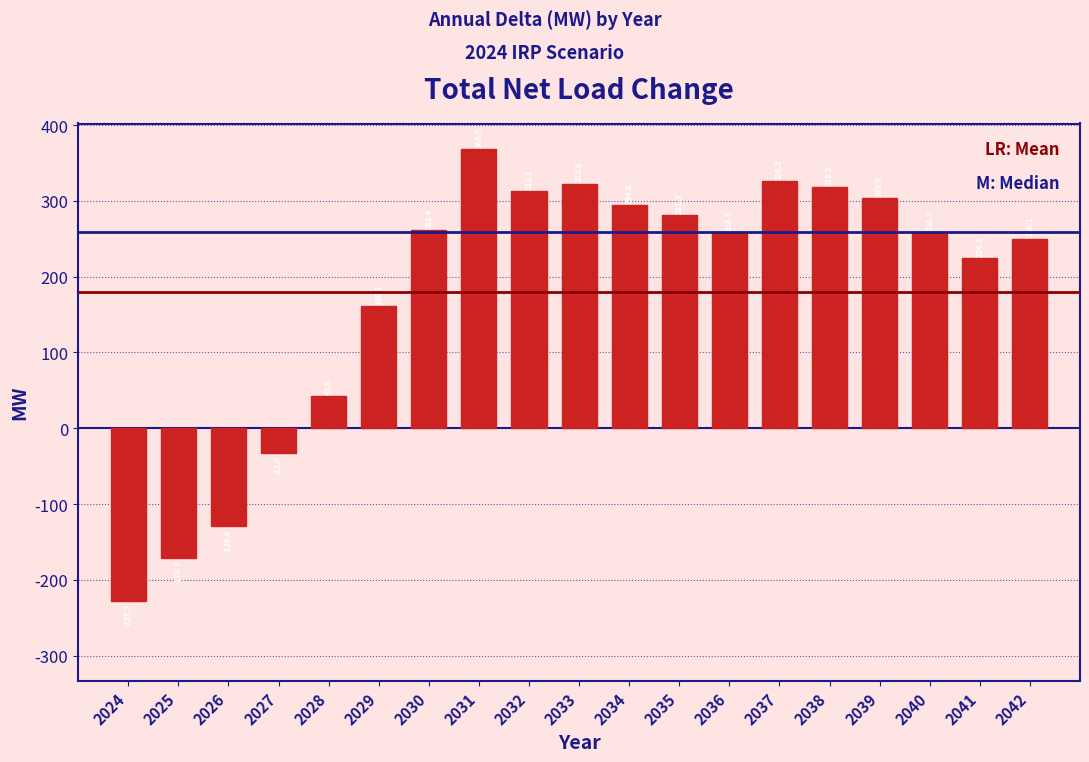

Reading left to right, extract all data points from this chart.

-227.7	-170.7	-129.4	-32.0	42.8	160.7	261.4	368.7	313.2	322.6	294.8	281.3	258.3	326.2	318.3	303.9	258.7	224.5	250.1